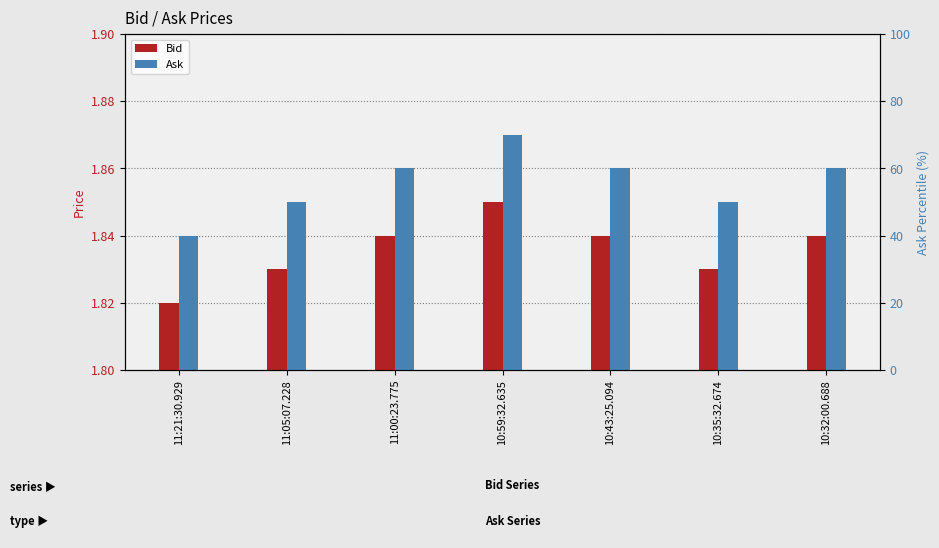

Which series has the widest spread of values?

Bid